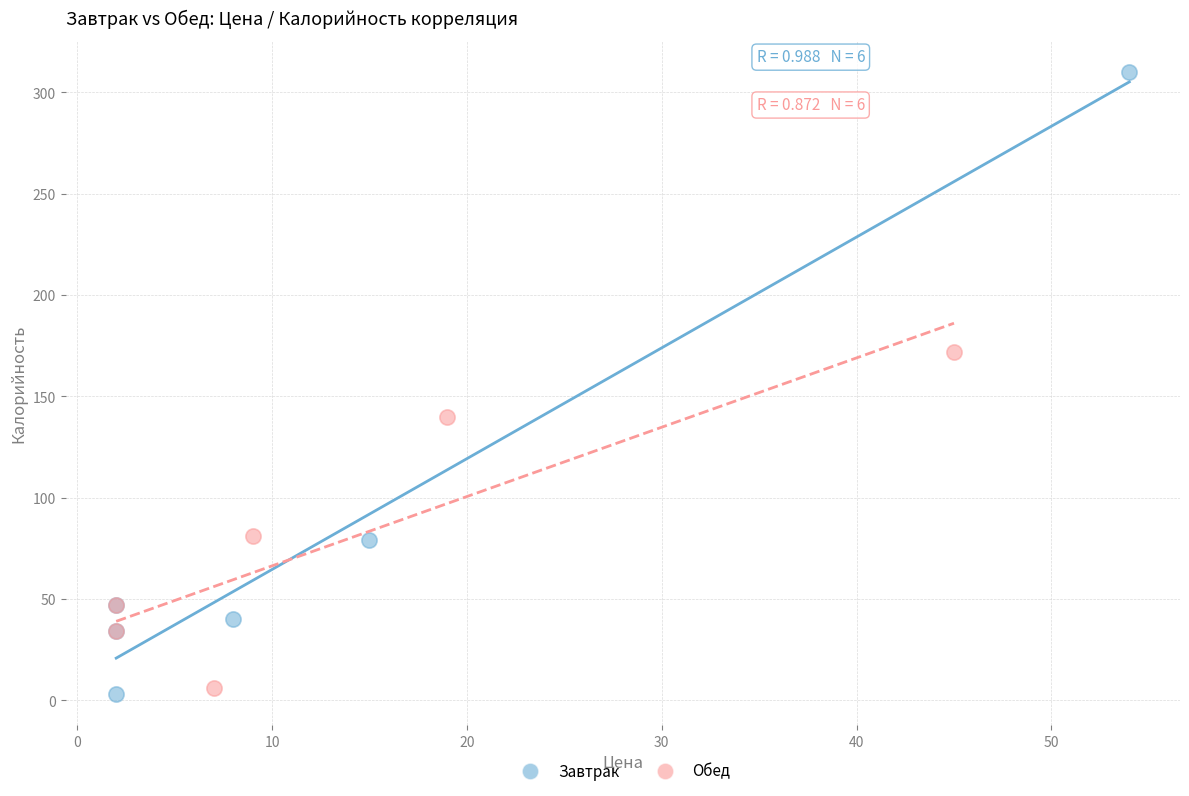

Which series reaches the maximum Y coordinate?

Завтрак